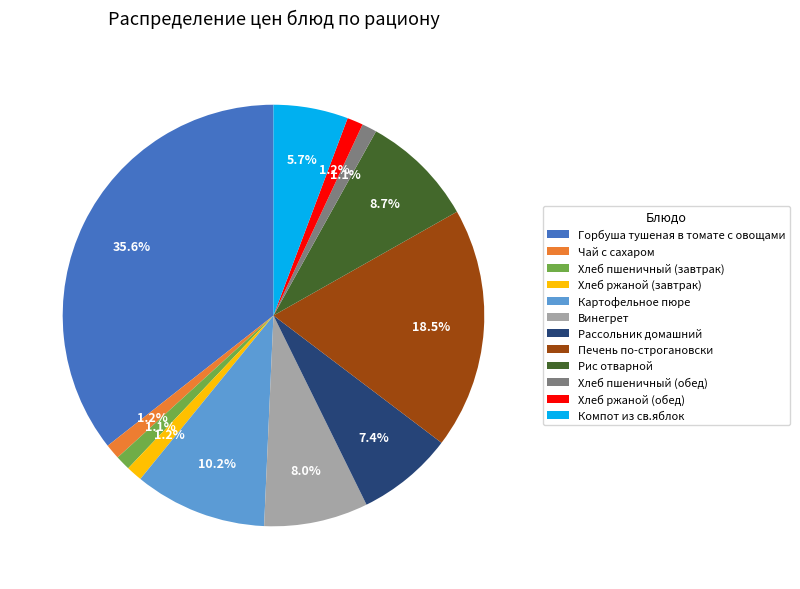

How many slices are in this pie chart?

12